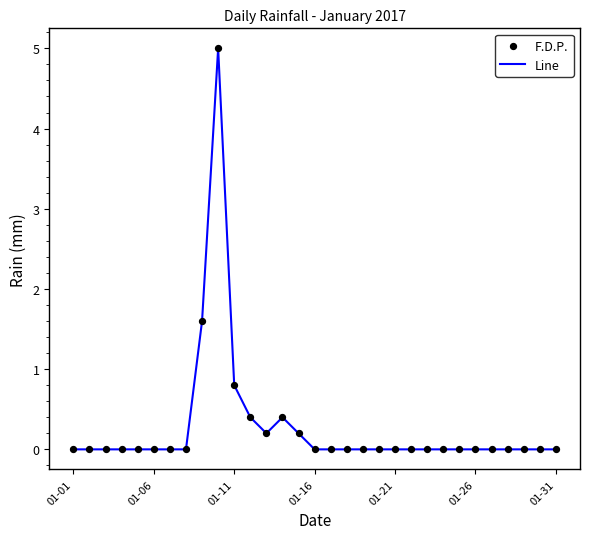

What is the difference between the maximum and minimum values?

5.0